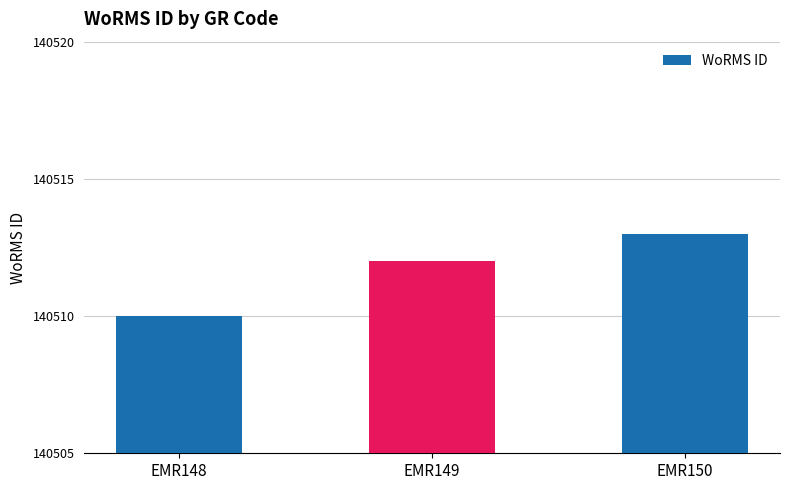

Reading left to right, what are all the values shown in this chart?

EMR148=140510	EMR149=140512	EMR150=140513